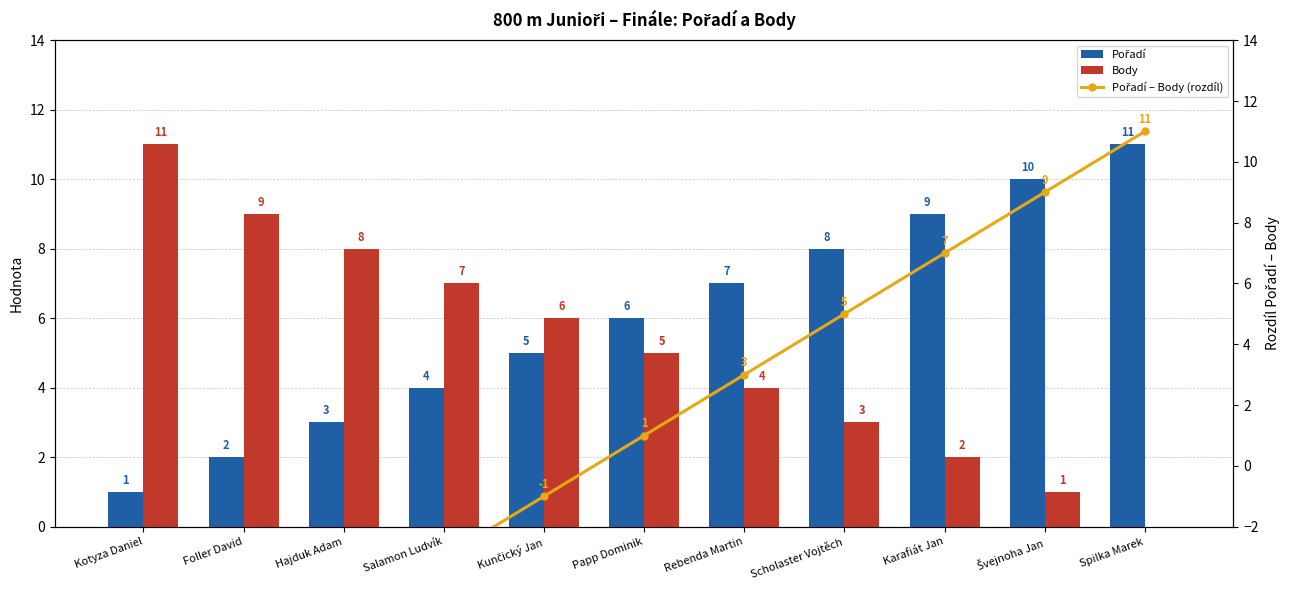

True or false: Pořadí – Body (rozdíl) has a value of 1 at Papp Dominik.

True